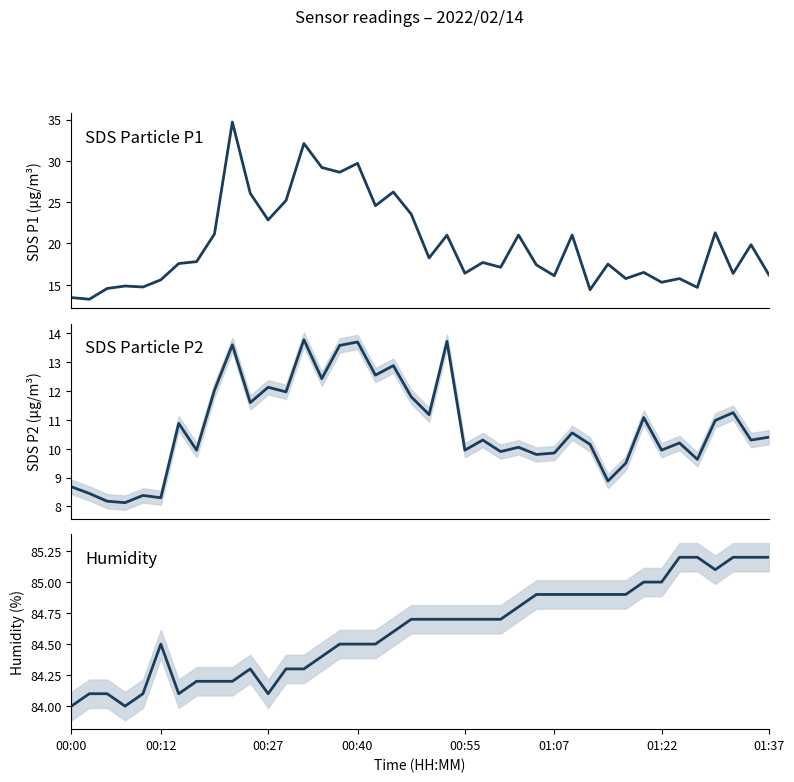

What is the value of the SDS_P2 point at the 10th from the left?

13.6